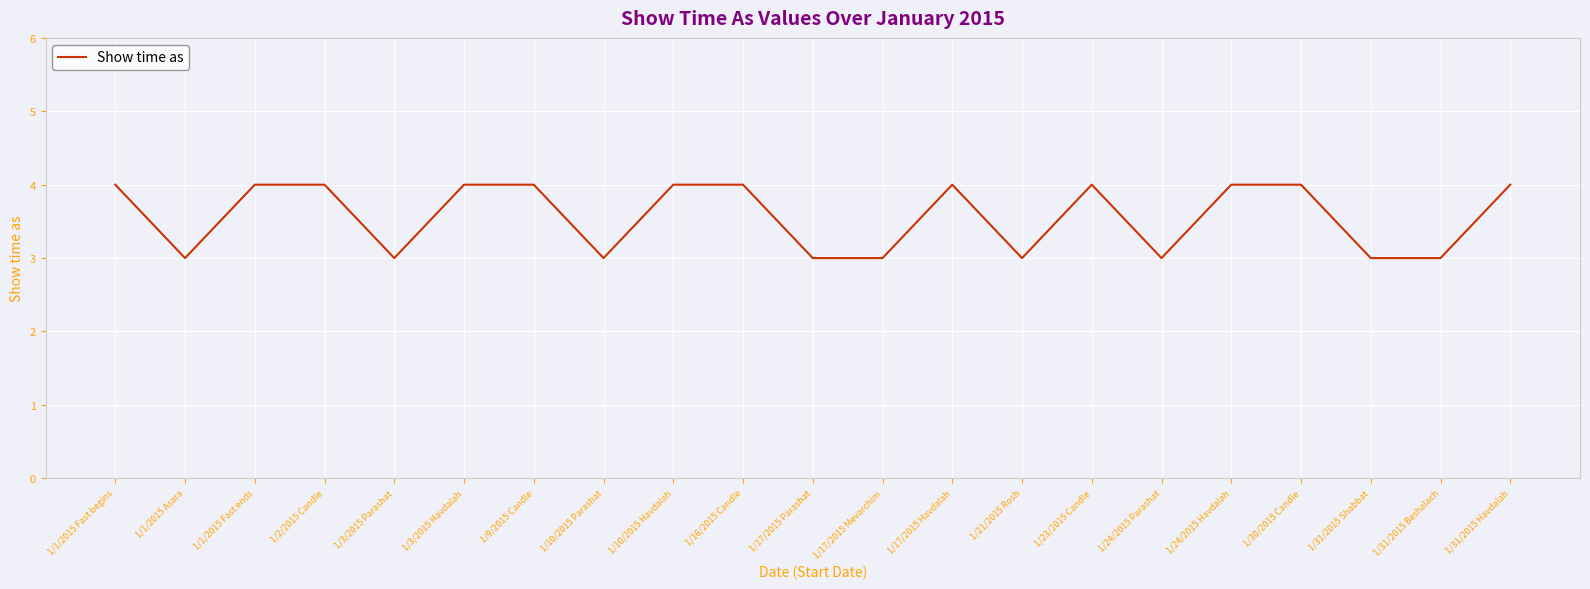

True or false: the data shows 2 at 1/31/2015 Havdalah.

False